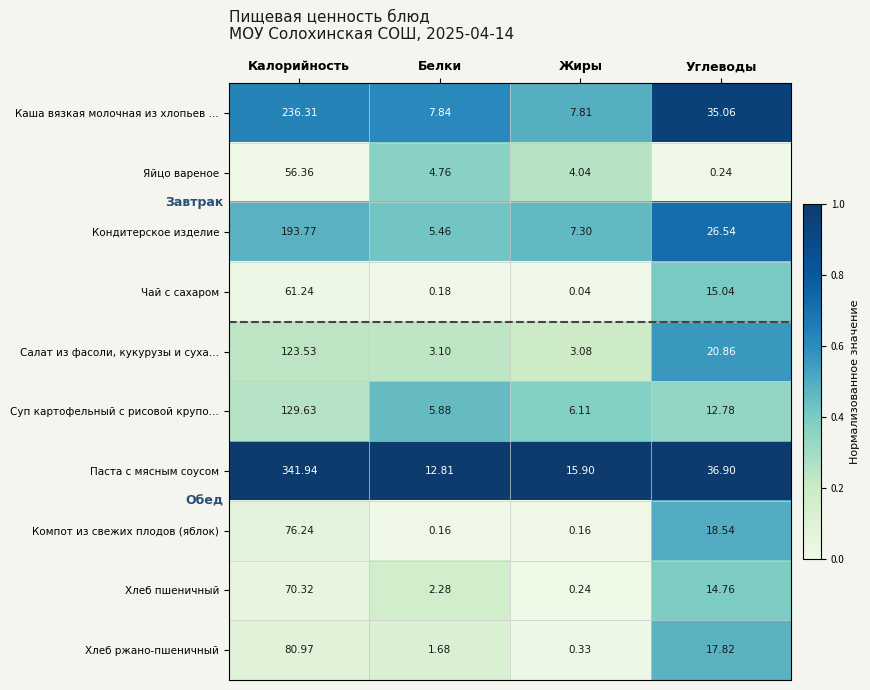

How many categories are shown in the chart?

4